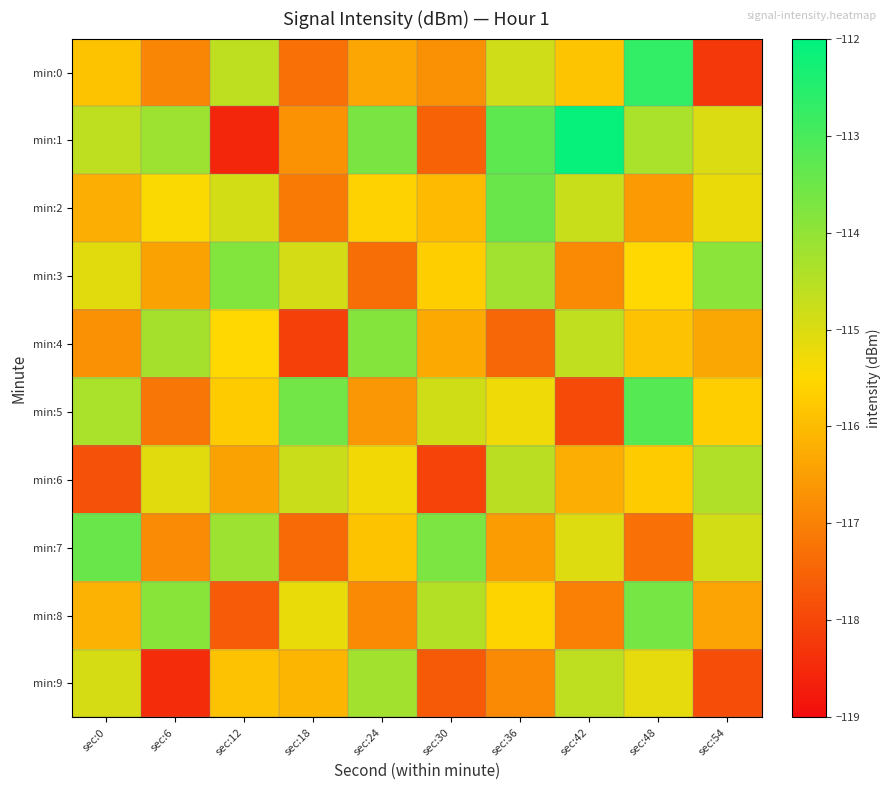

What is the greatest value displayed?

-112.1